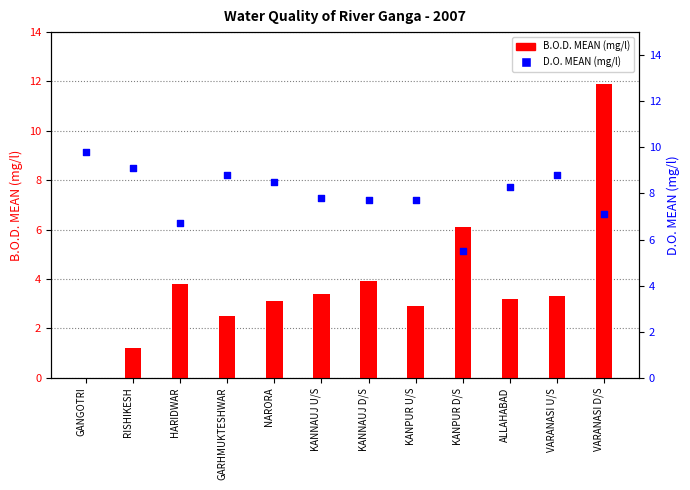

Which series reaches the maximum Y coordinate?

B.O.D. MEAN (mg/l)